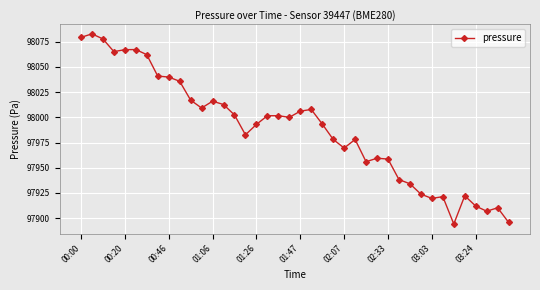

How many categories are shown in the chart?

40